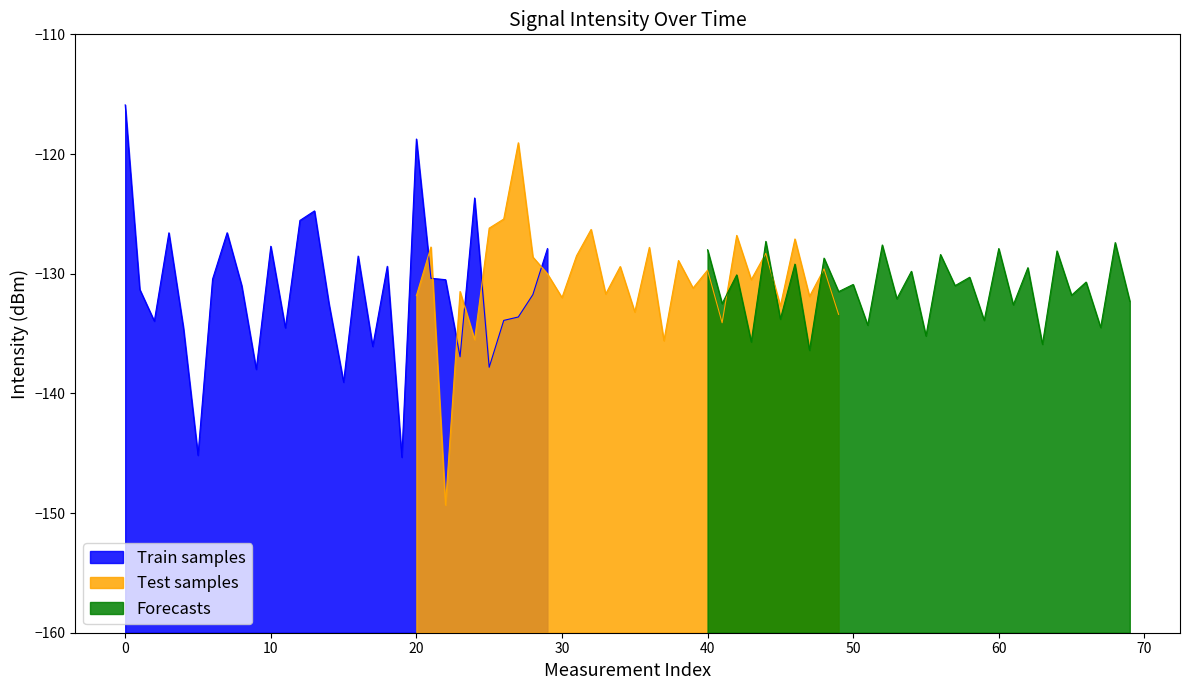

How many interior local valleys does the Forecasts series have?

14